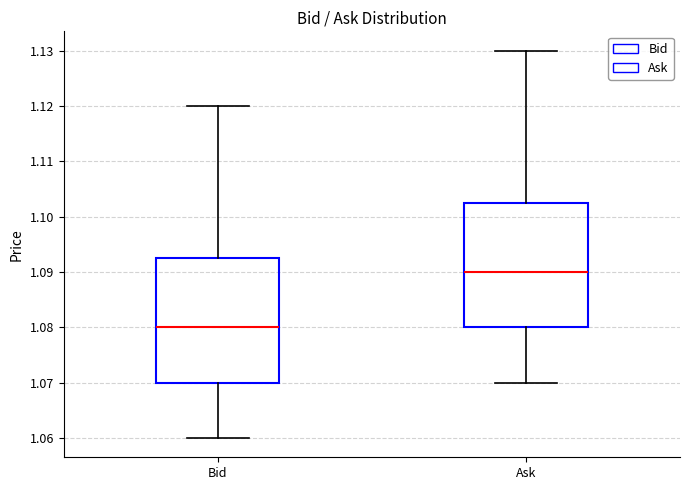

Where is the upper edge of the box for Ask on the y-axis? The values are not printed on the chart, so give them approximately, as read against the axis.

1.103